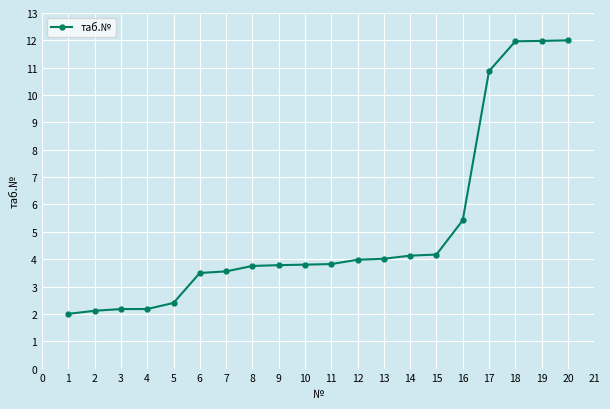

True or false: the data shows 2.3 at 13.

False